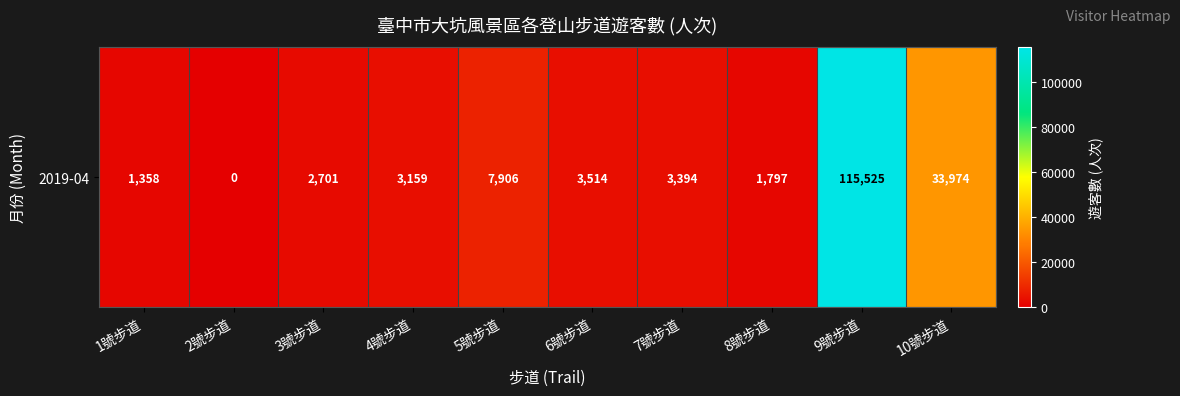

Rank the categories by value from highest to lowest.

9號步道, 10號步道, 5號步道, 6號步道, 7號步道, 4號步道, 3號步道, 8號步道, 1號步道, 2號步道